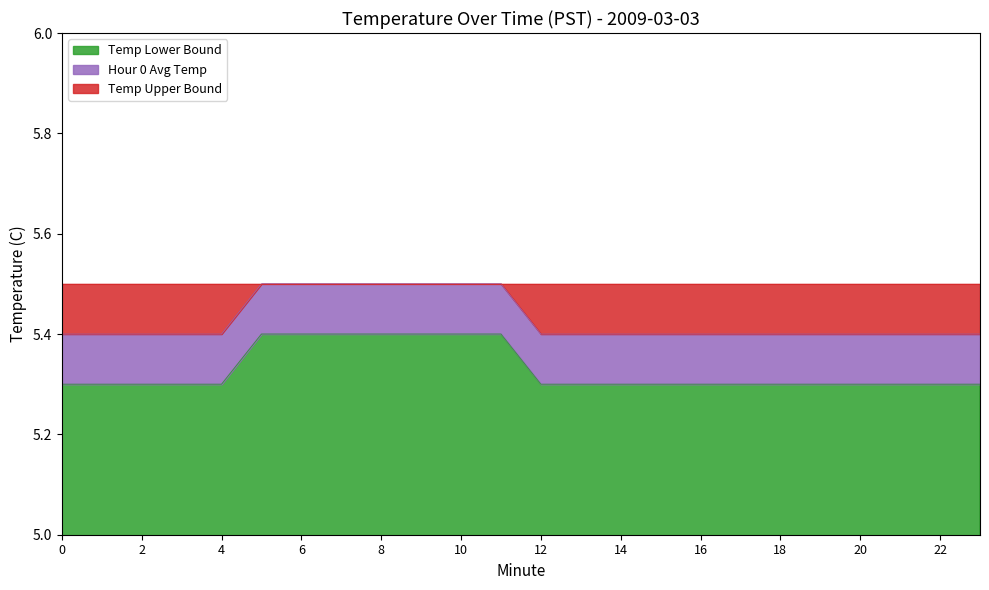

Is the value of Hour 0 Avg Temp at 9 greater than the value of Temp Lower Bound at 8?

No